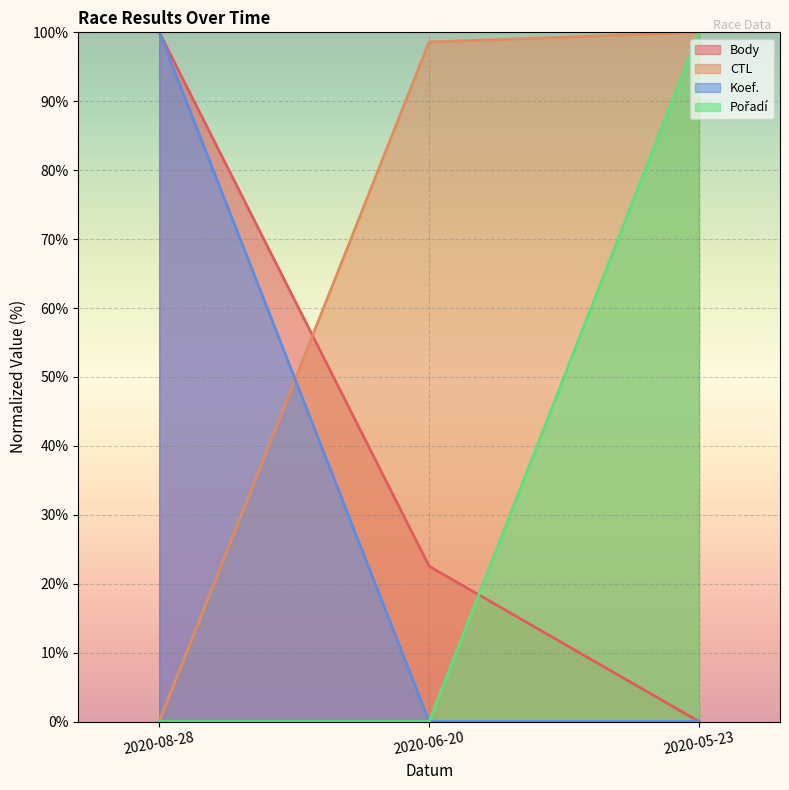

Is it true that Pořadí equals 100.0 at 2020-05-23?

True